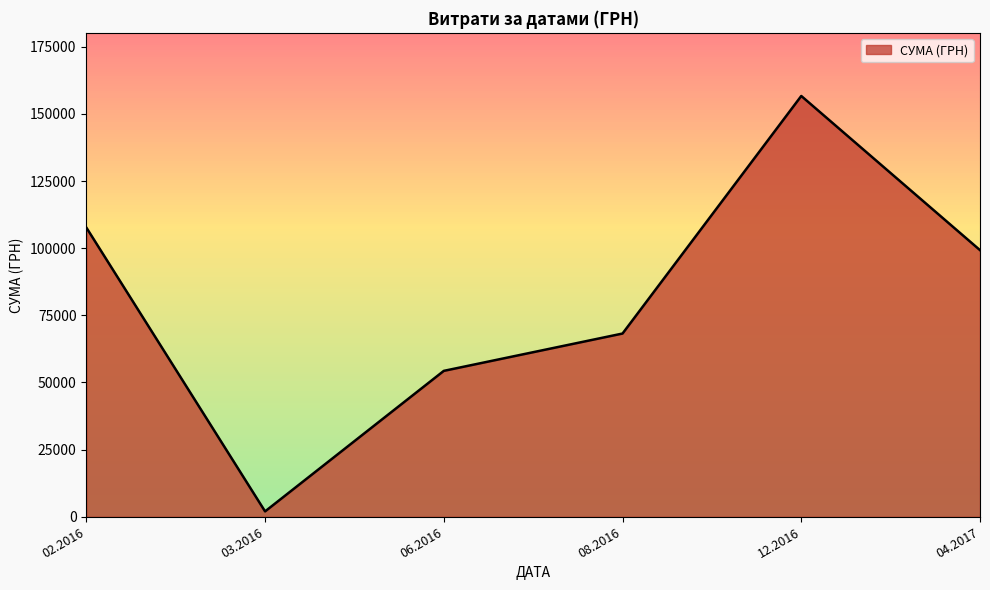

Rank the categories by value from lowest to highest.

03.2016, 06.2016, 08.2016, 04.2017, 02.2016, 12.2016